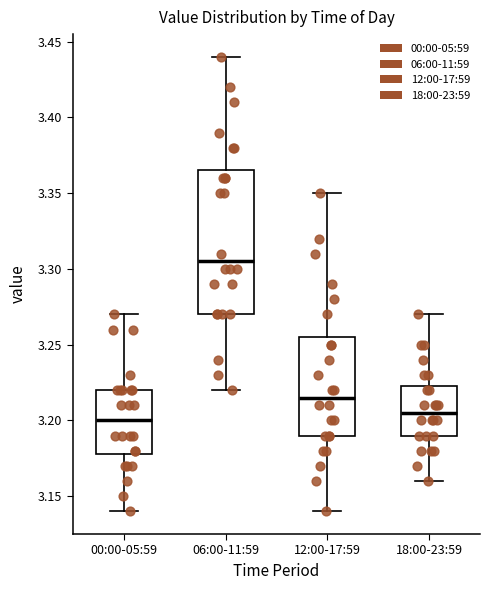

Reading left to right, read every box against the y-axis: the position of its median line, the range the box covers, and the ends of its whiskers. The values are not printed on the chart, so give them approximately, as read against the axis.

00:00-05:59: median 3.200, box 3.180 to 3.220, whiskers 3.140 to 3.270
06:00-11:59: median 3.305, box 3.270 to 3.365, whiskers 3.220 to 3.440
12:00-17:59: median 3.215, box 3.190 to 3.255, whiskers 3.140 to 3.350
18:00-23:59: median 3.205, box 3.190 to 3.225, whiskers 3.160 to 3.270